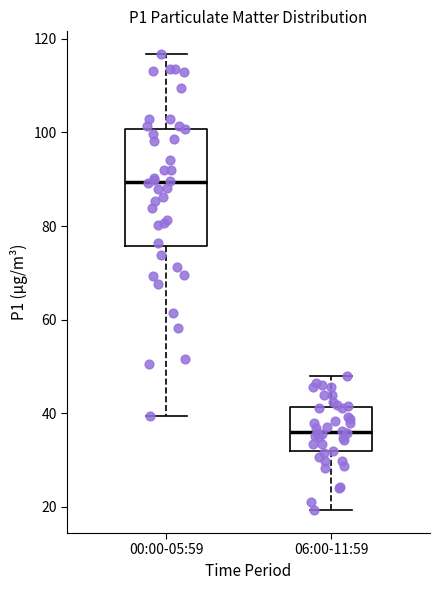

Reading left to right, read every box against the y-axis: the position of its median line, the range the box covers, and the ends of its whiskers. The values are not printed on the chart, so give them approximately, as read against the axis.

00:00-05:59: median 90, box 76 to 100, whiskers 40 to 116
06:00-11:59: median 36, box 32 to 42, whiskers 20 to 48